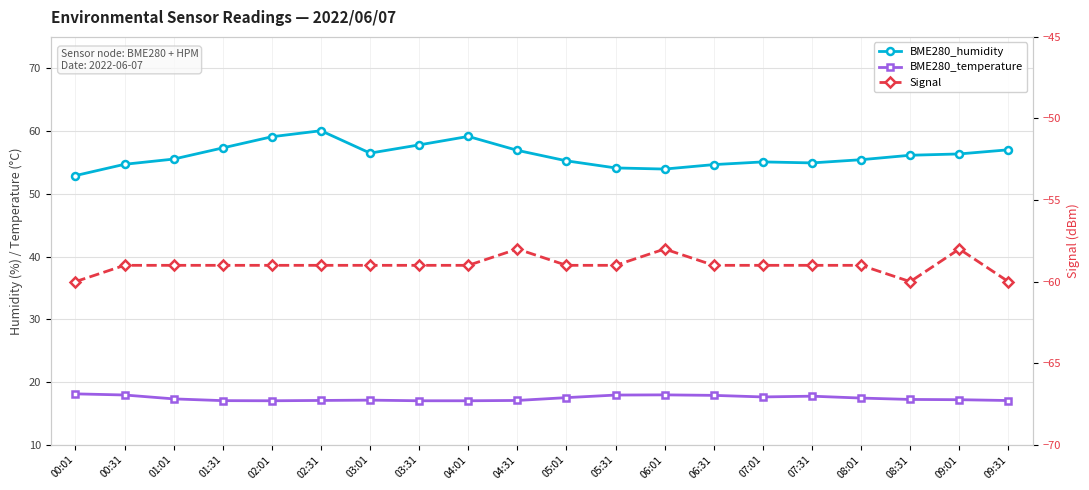

At 08:31, list the series in order from smallest to largest.

Signal, BME280_temperature, BME280_humidity